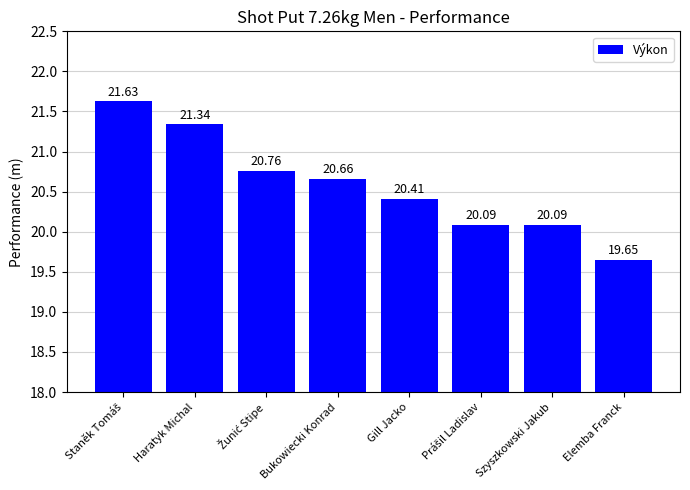

True or false: the data shows 9.3 at Elemba Franck.

False